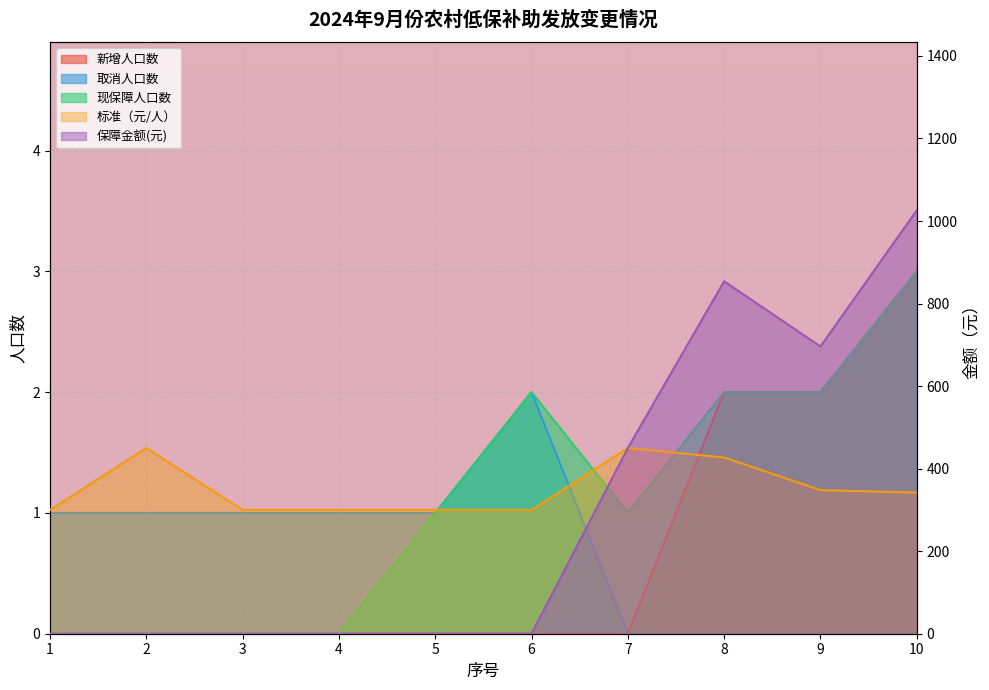

How many categories are shown in the chart?

10